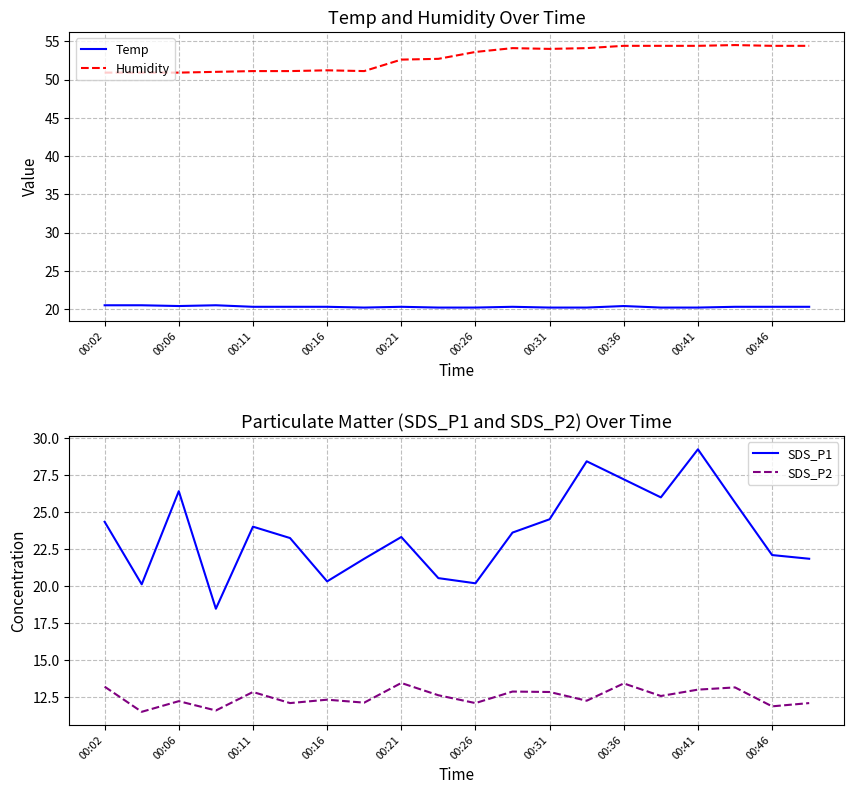

How many data points in SDS_P1 are less than 23?

8